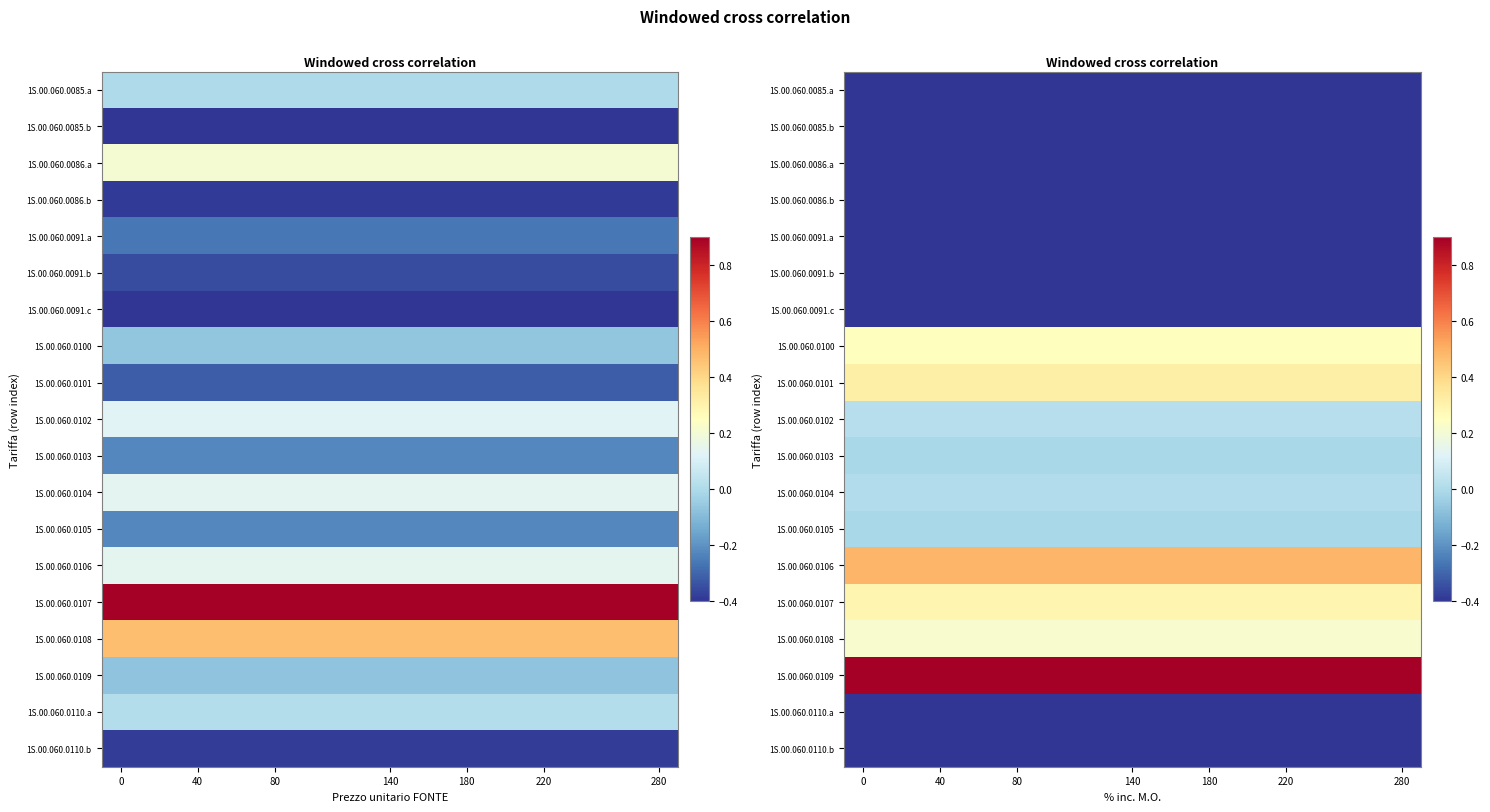

What is the spread (max minus min) of values at 40?

1.3